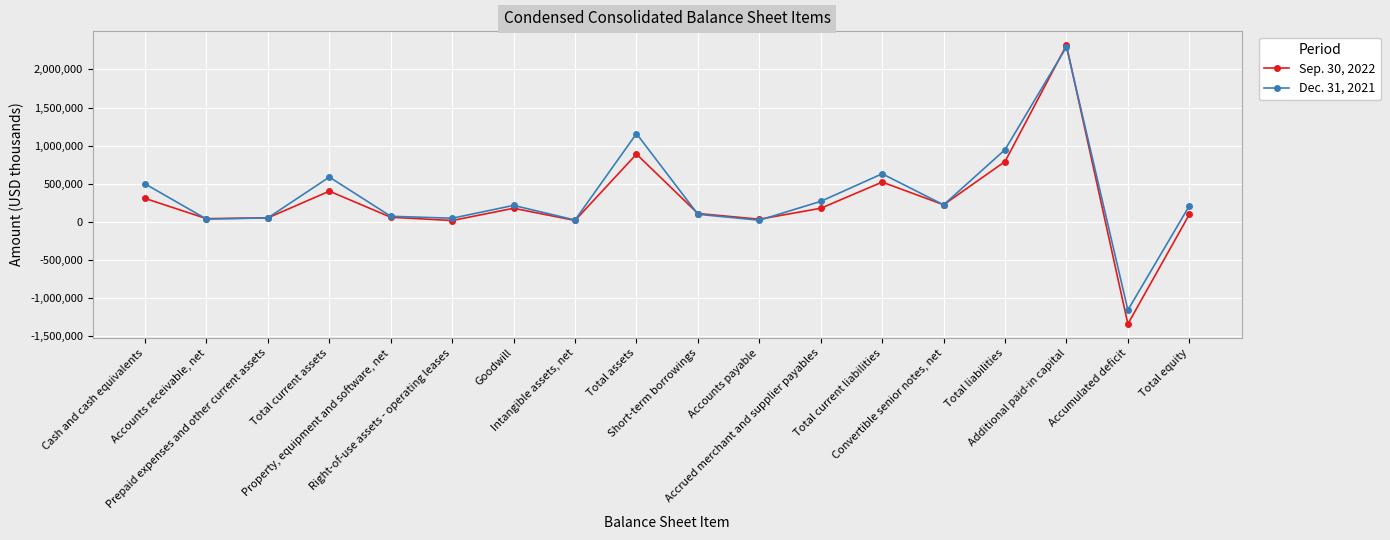

Does the chart display data point markers on the line(s)?

Yes